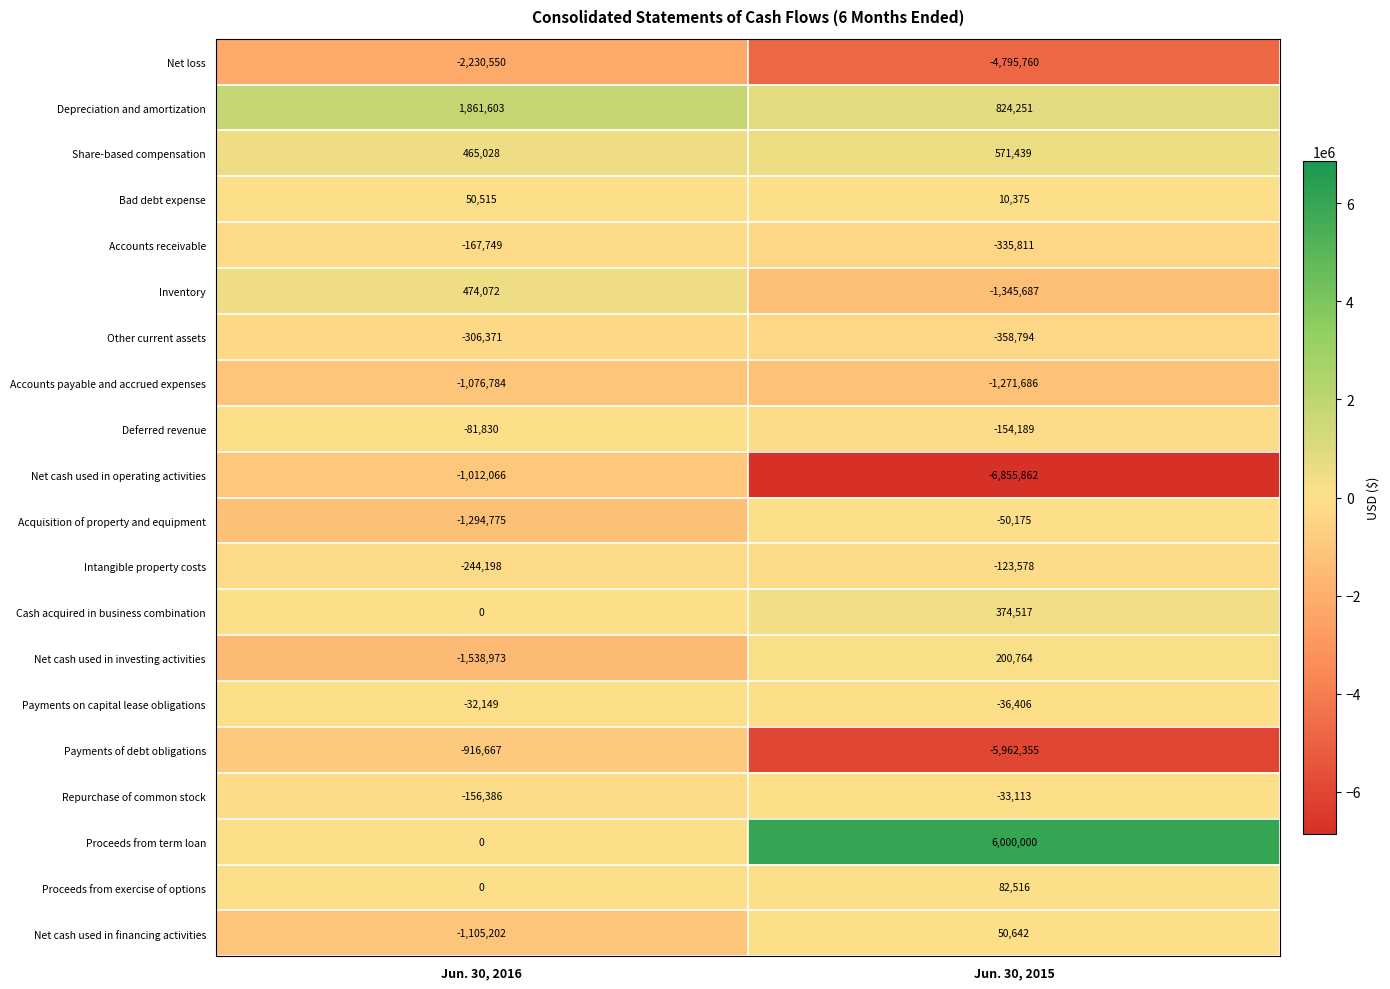

Between Jun. 30, 2016 and Jun. 30, 2015, which series saw the biggest shift?

Proceeds from term loan